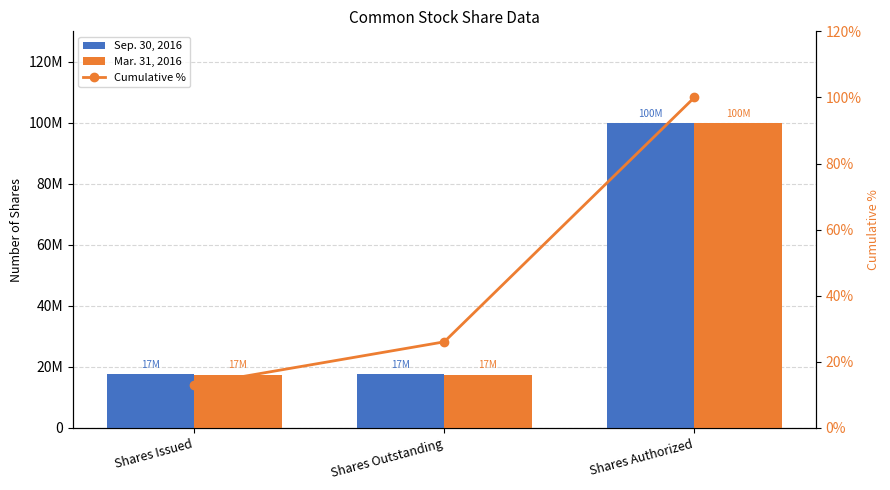

What are all the series names shown in the legend?

Sep. 30, 2016, Mar. 31, 2016, Cumulative %